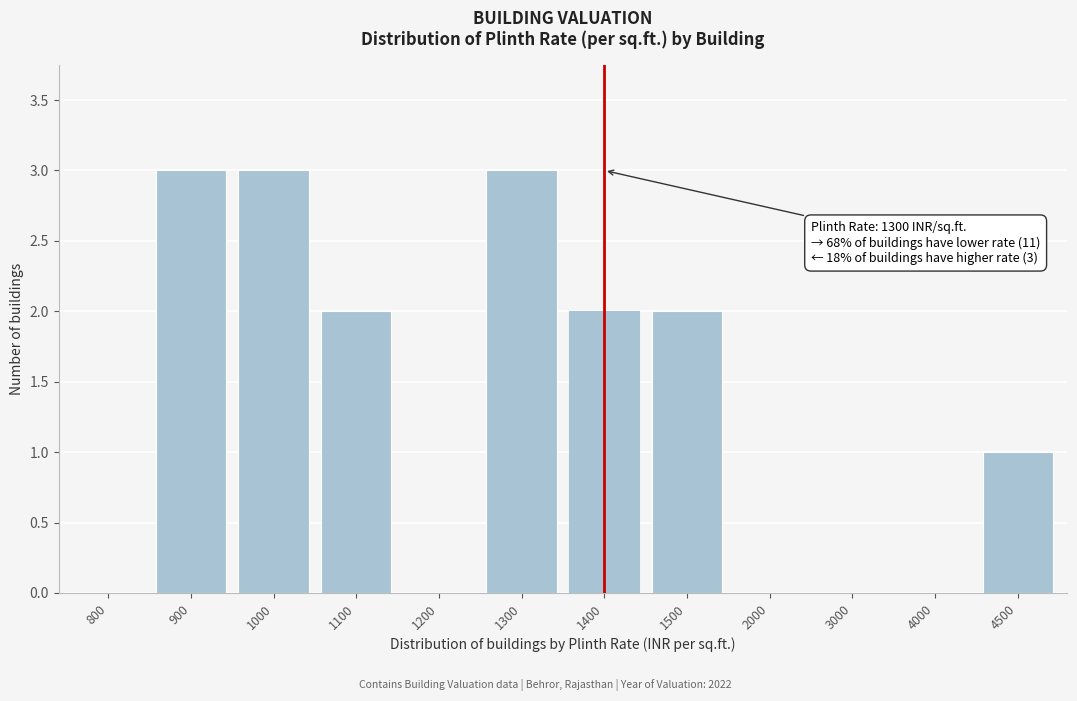

Reading left to right, transcribe all the data shown in this chart.

800=0	900=3	1000=3	1100=2	1200=0	1300=3	1400=2	1500=2	2000=0	3000=0	4000=0	4500=1